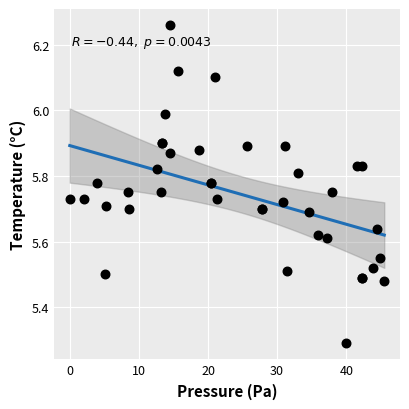

What Y value in the scatter plot is closest to 5?

5.3